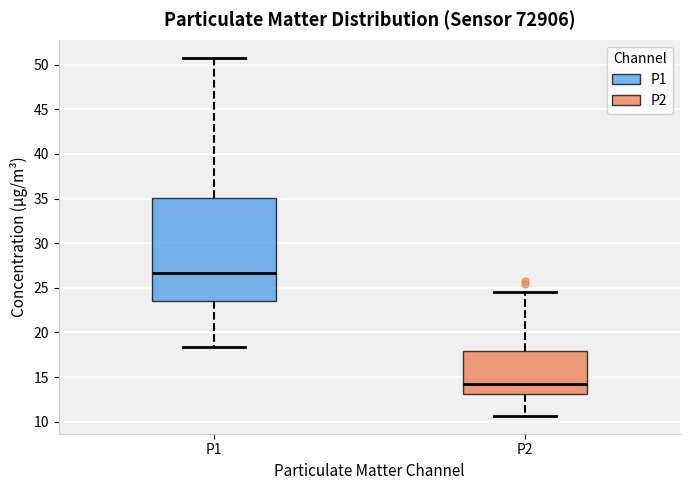

Reading left to right, read every box against the y-axis: the position of its median line, the range the box covers, and the ends of its whiskers. The values are not printed on the chart, so give them approximately, as read against the axis.

P1: median 26.5, box 23.5 to 35.0, whiskers 18.5 to 51.0
P2: median 14.0, box 13.0 to 18.0, whiskers 10.5 to 24.5